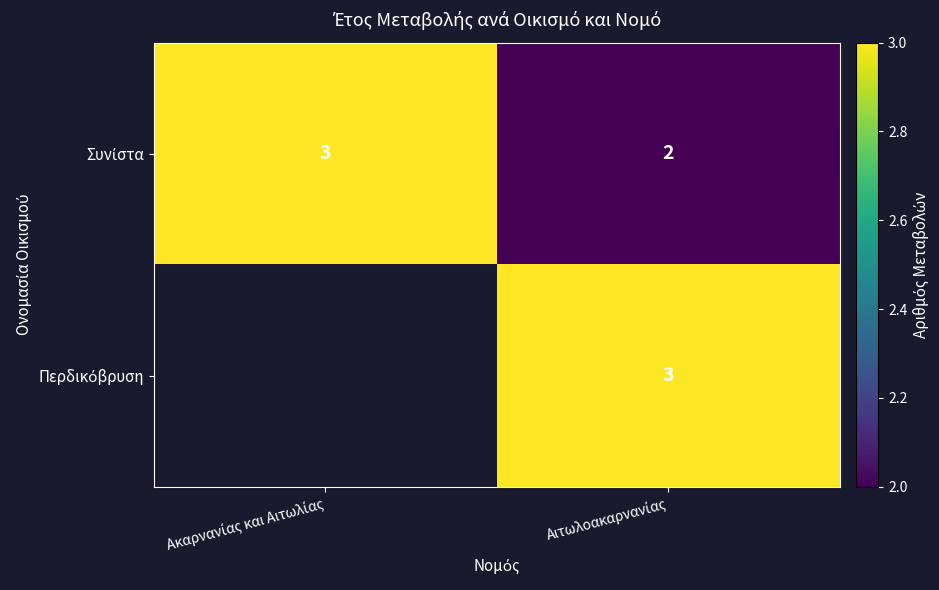

Rank the categories by Περδικόβρυση value from highest to lowest.

Ακαρνανίας και Αιτωλίας, Αιτωλοακαρνανίας